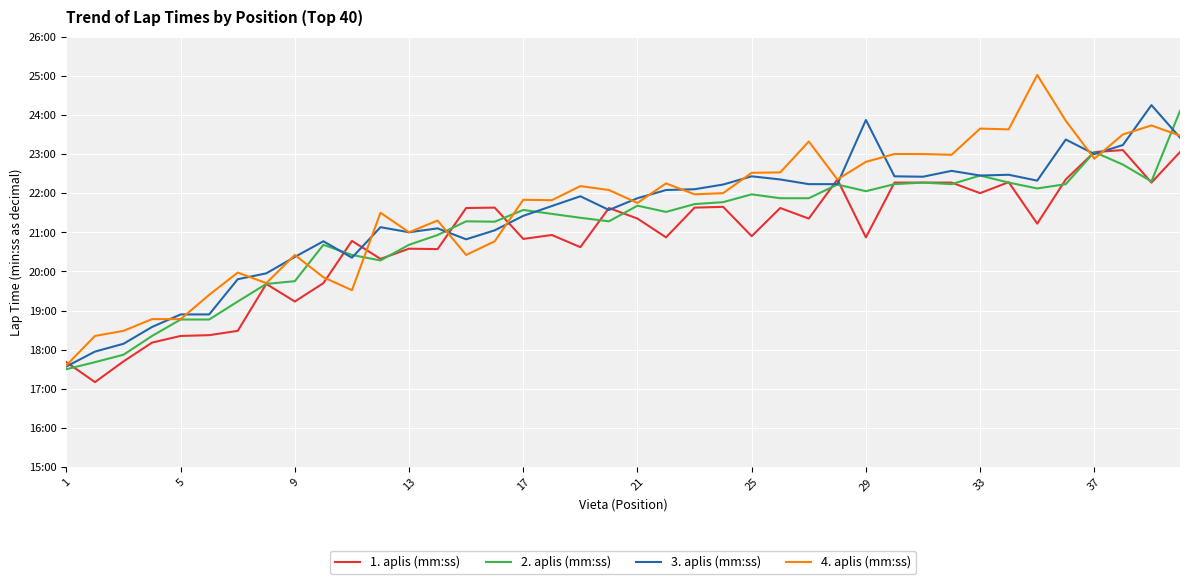

List the series in order of their peak value, lowest first.

1. aplis (mm:ss), 2. aplis (mm:ss), 3. aplis (mm:ss), 4. aplis (mm:ss)